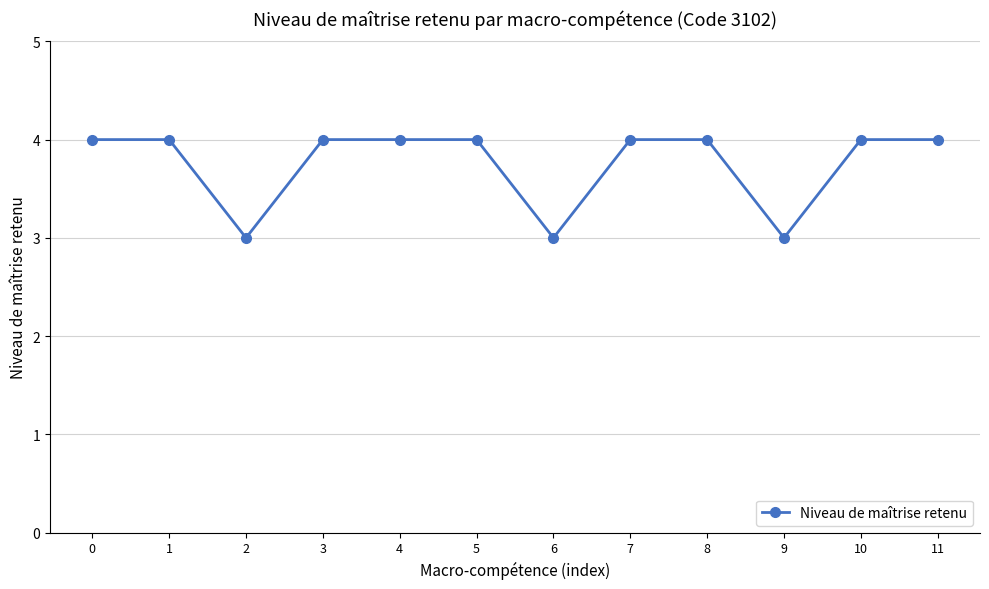

What is the approximate value at 9?

3